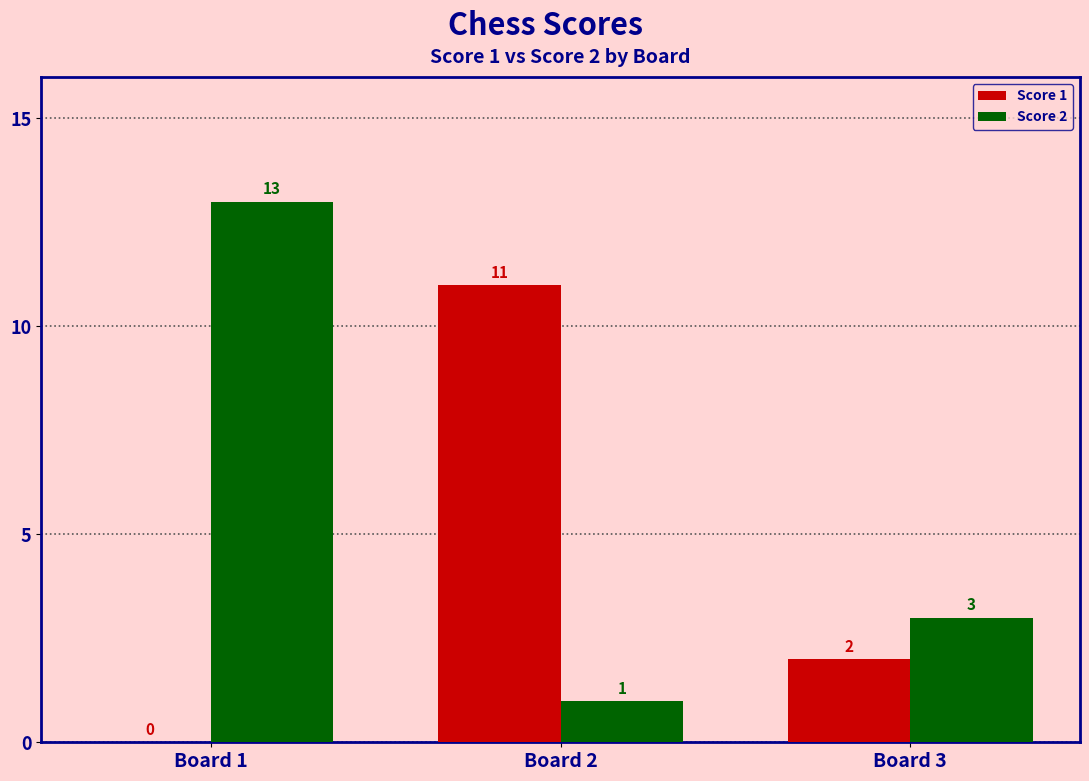

Reading left to right, transcribe all the data shown in this chart.

Score 1: Board 1=0	Board 2=11	Board 3=2
Score 2: Board 1=13	Board 2=1	Board 3=3